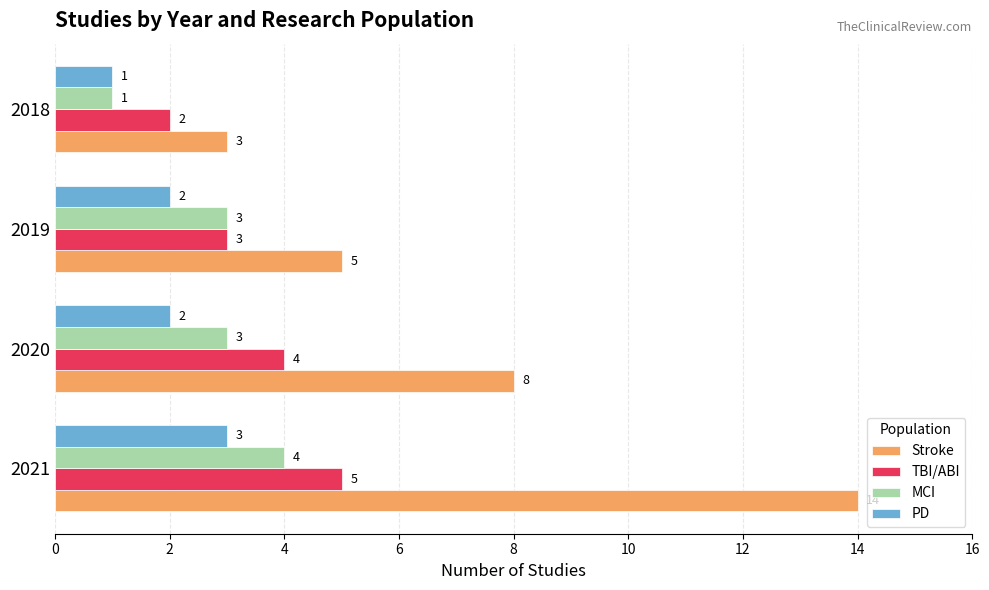

List the series in order of their peak value, highest first.

Stroke, TBI/ABI, MCI, PD